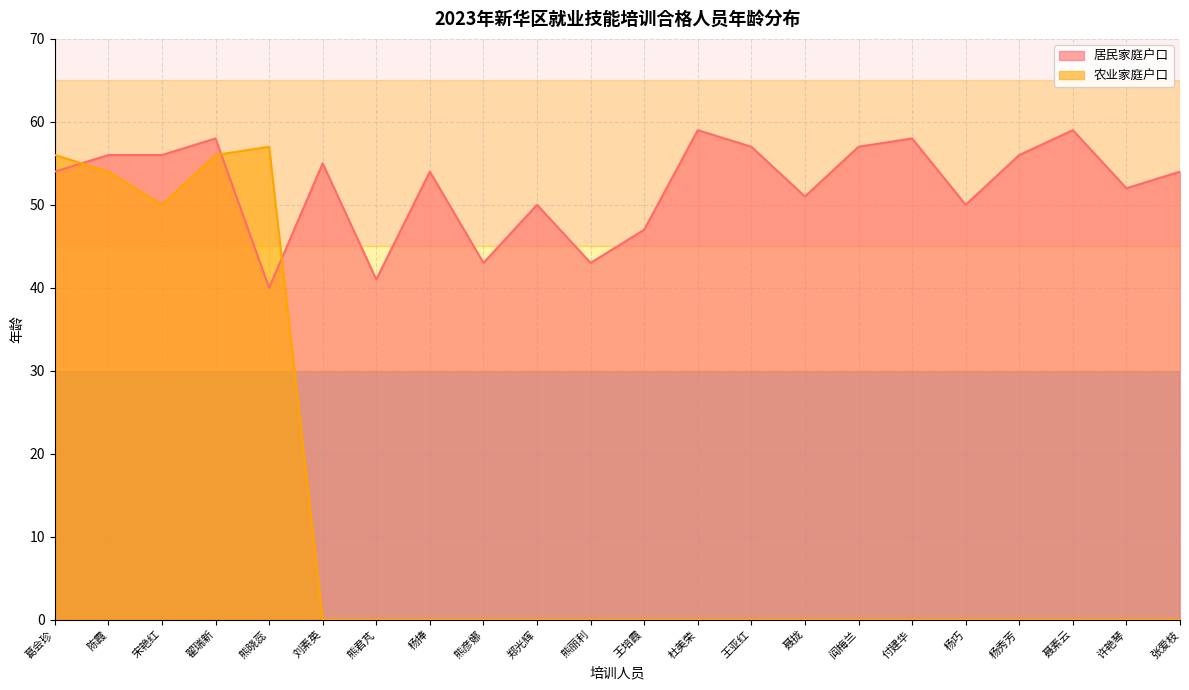

Rank the series by their average value, from lowest to highest.

农业家庭户口, 居民家庭户口